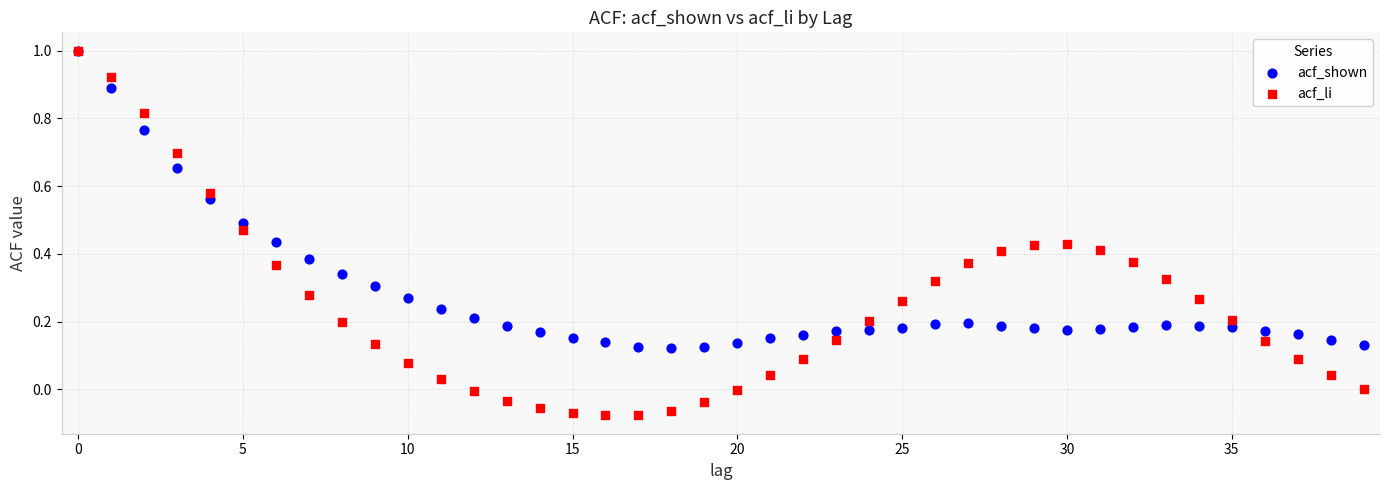

Which series contains the lowest Y value?

acf_li